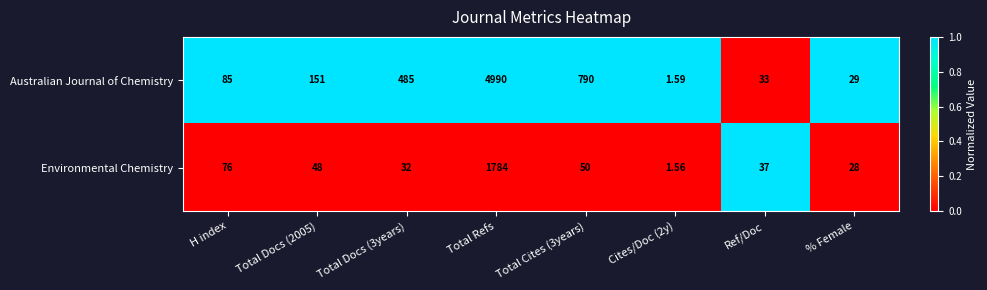

List the series in order of their overall mean, lowest first.

Environmental Chemistry, Australian Journal of Chemistry